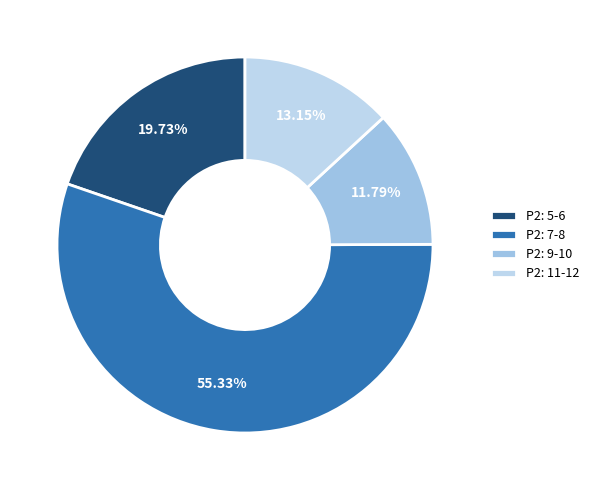

How many slices are in this pie chart?

4